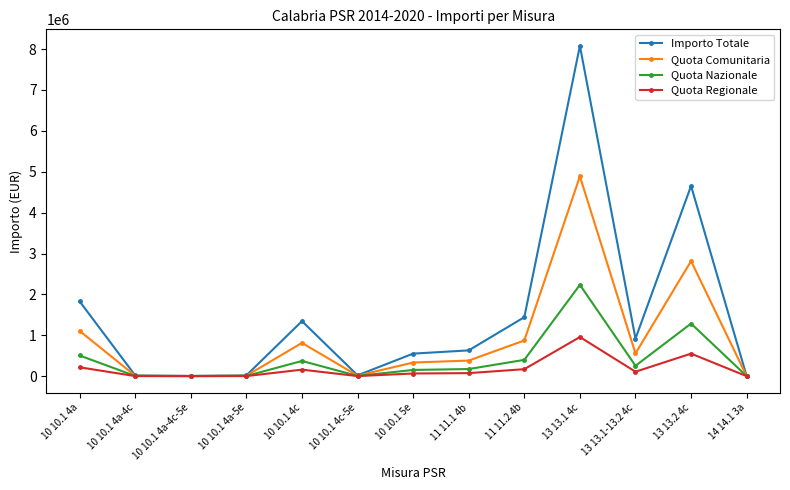

List the series in order of their peak value, highest first.

Importo Totale, Quota Comunitaria, Quota Nazionale, Quota Regionale